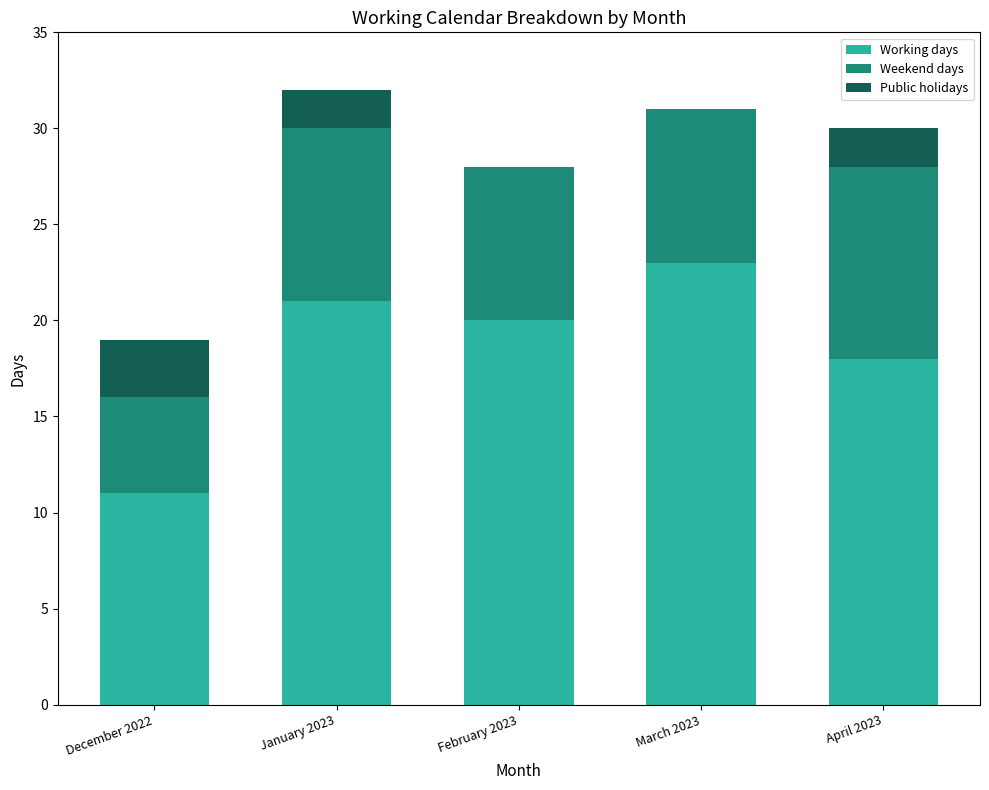

What is the sum of all Working days values?

93